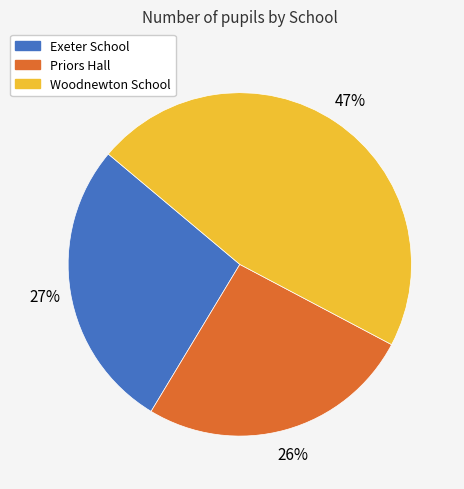

To the nearest percent, what portion does Woodnewton School represent?

47%